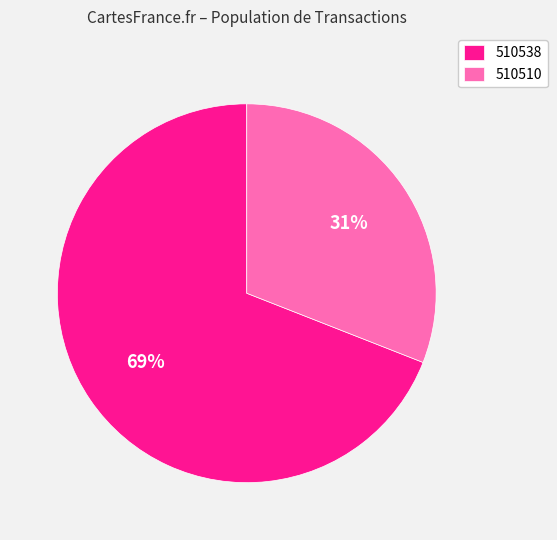

The 510510 slice represents 37% of the pie. True or false?

False